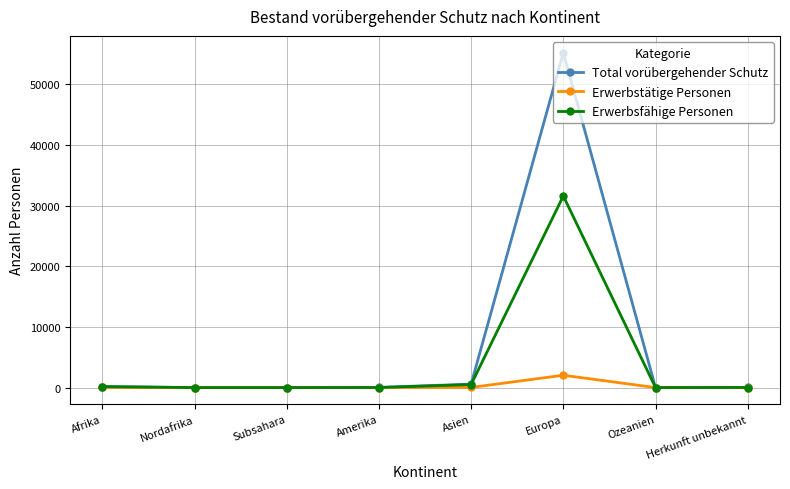

Does the chart display data point markers on the line(s)?

Yes